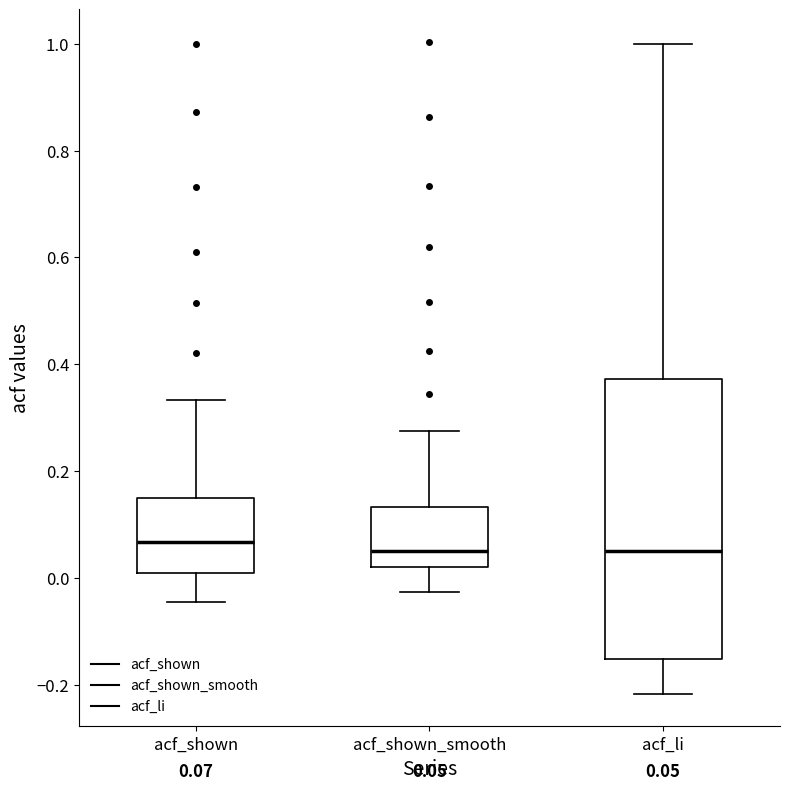

Which box is the tallest, from its lower edge to its upper edge?

acf_li